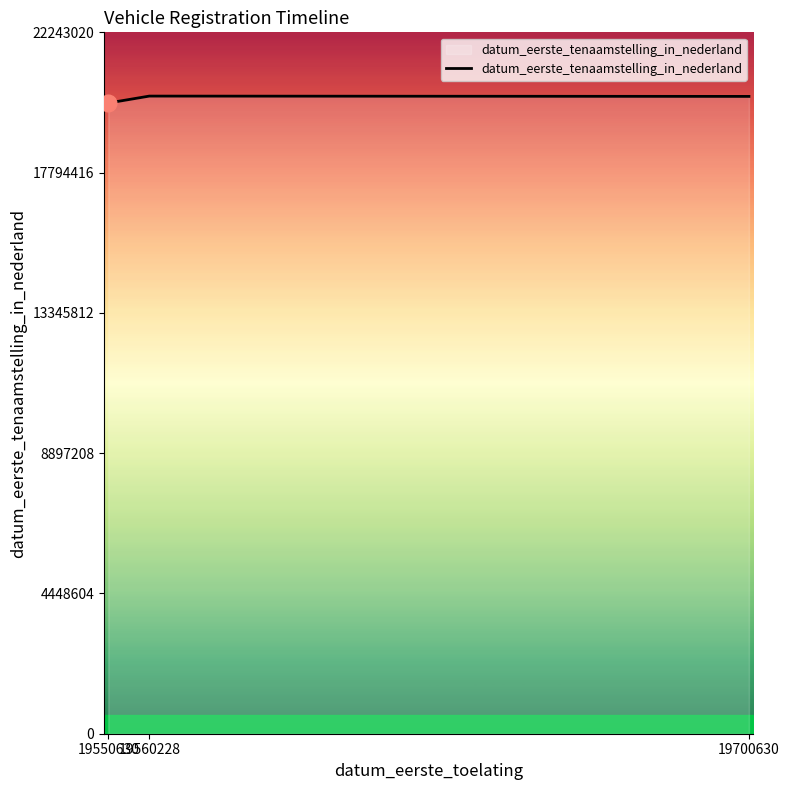

What is the maximum value shown in the chart?

20220928